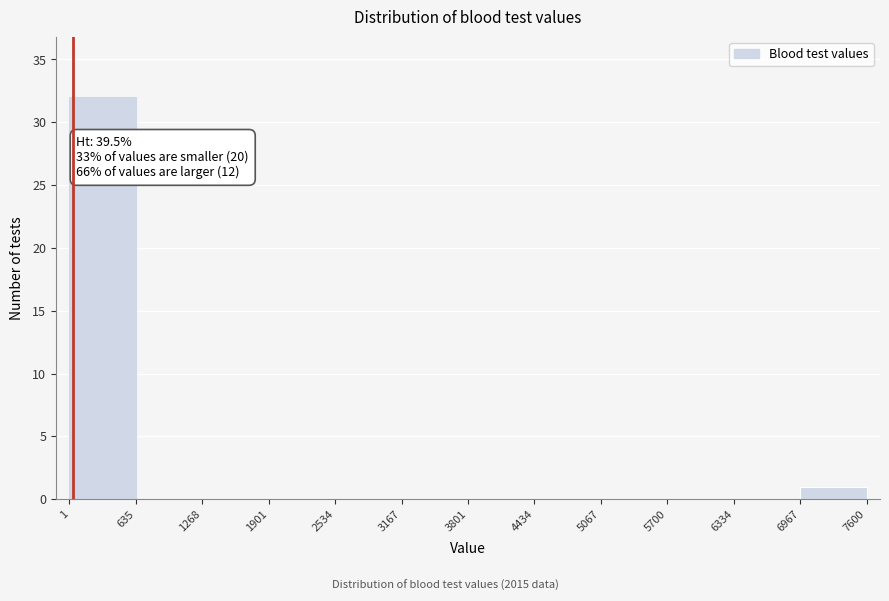

Which range on the x-axis has the tallest bar?

1 to 635